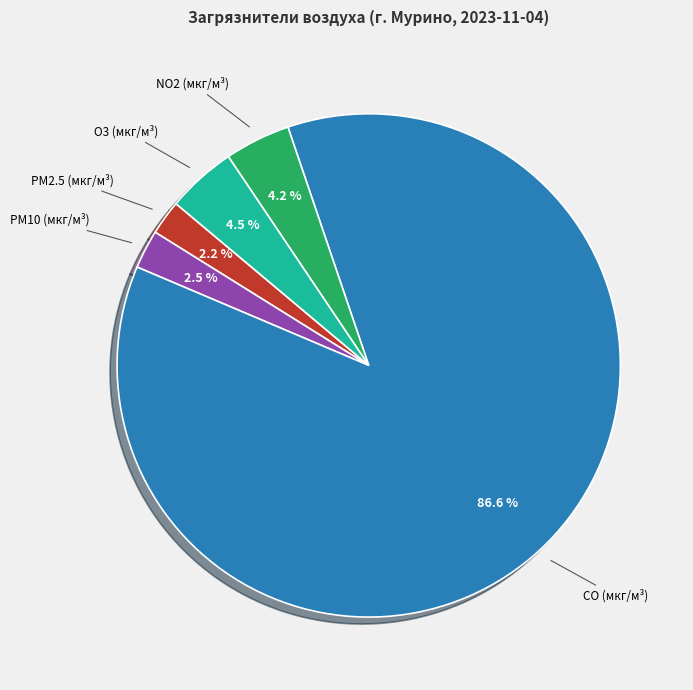

What is the ratio of the value at PM10 (мкг/м³) to the value at PM2.5 (мкг/м³)?

1.1